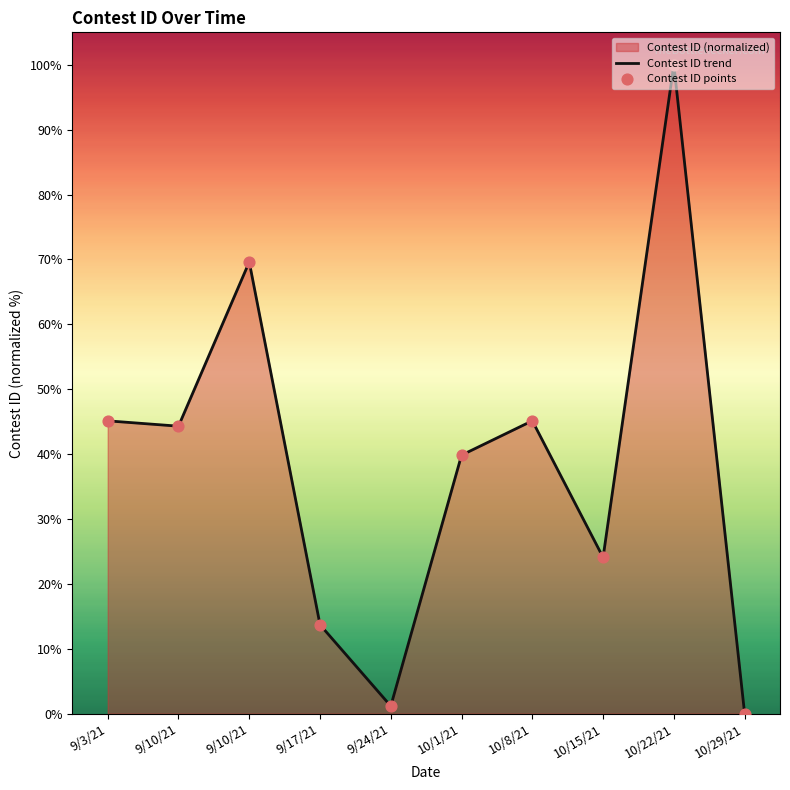

Which series has the largest total across all categories?

Contest ID trend